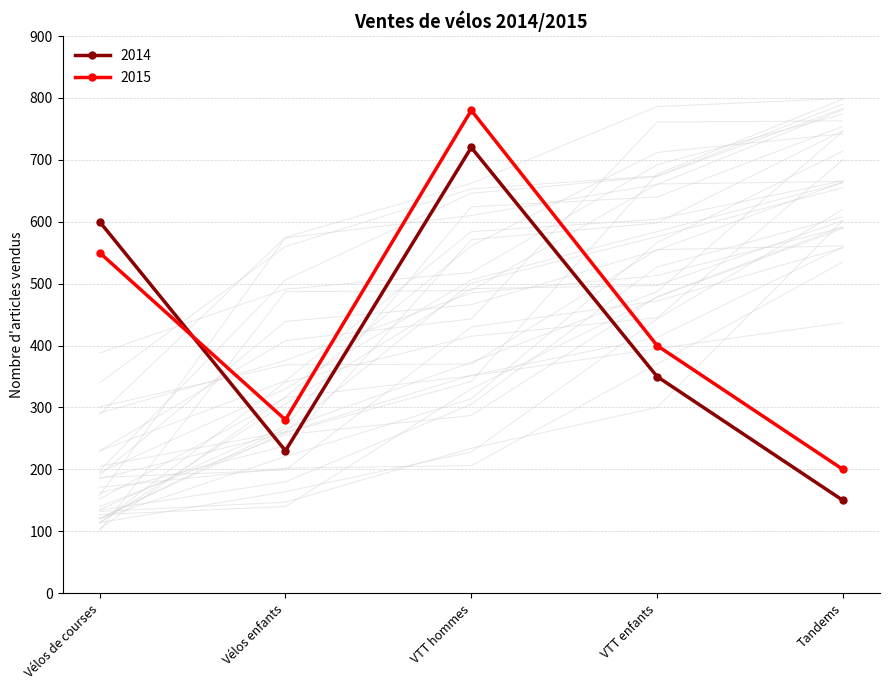

Reading left to right, extract all data points from this chart.

2014: Vélos de courses=600	Vélos enfants=230	VTT hommes=720	VTT enfants=350	Tandems=150
2015: Vélos de courses=550	Vélos enfants=280	VTT hommes=780	VTT enfants=400	Tandems=200